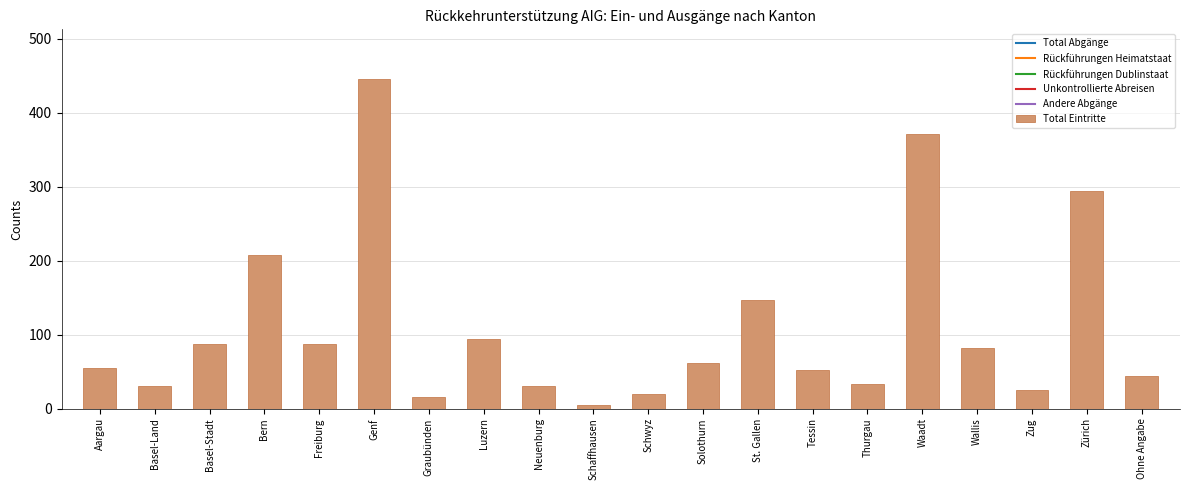

What is the difference between the second highest and minimum values?

367